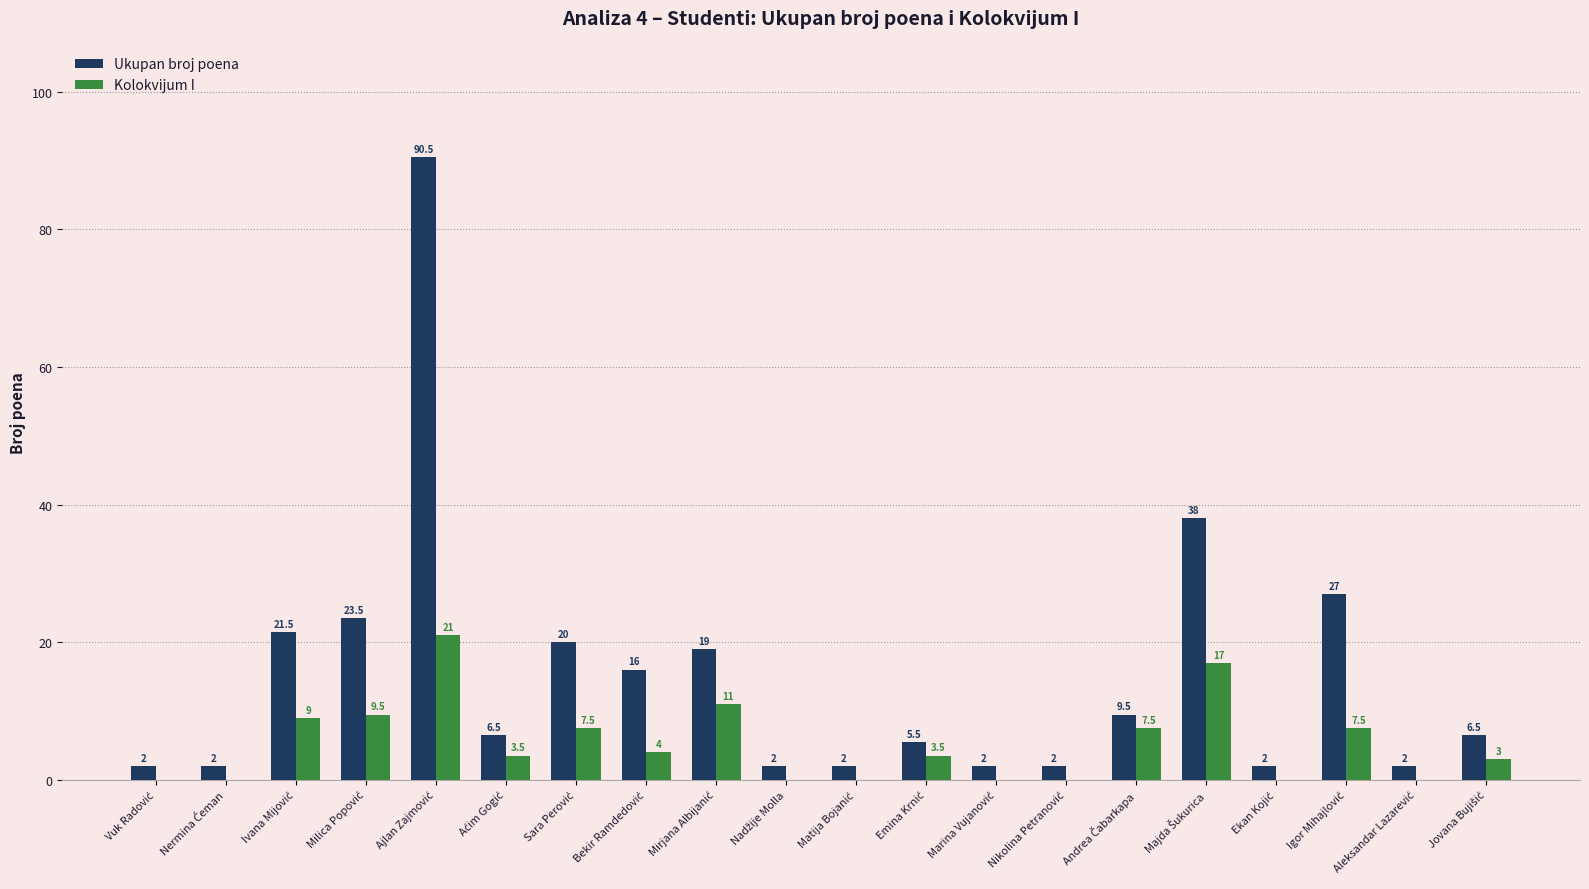

What is the maximum value shown in the chart?

90.5